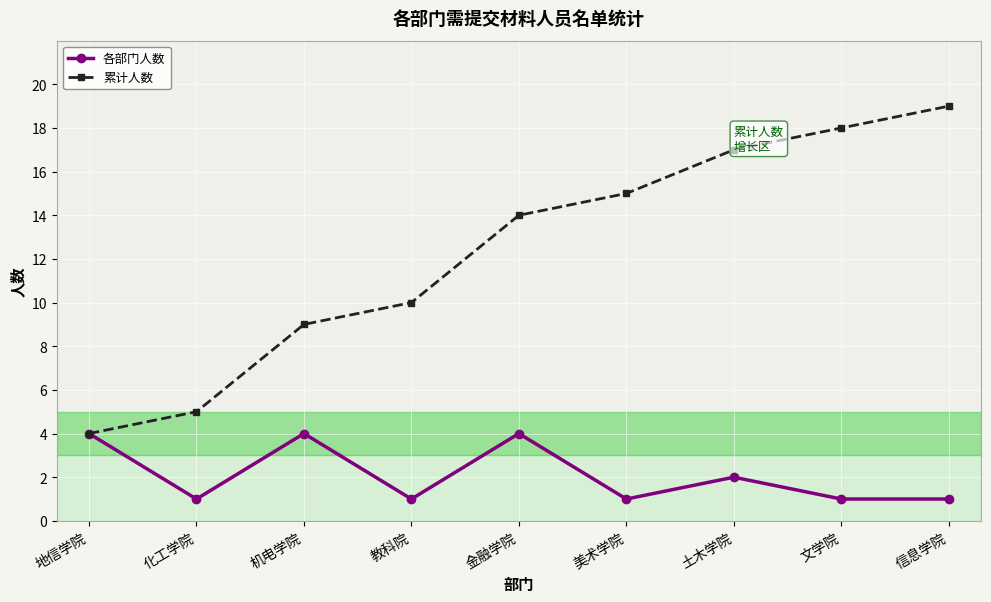

What is the maximum value for 累计人数?

19